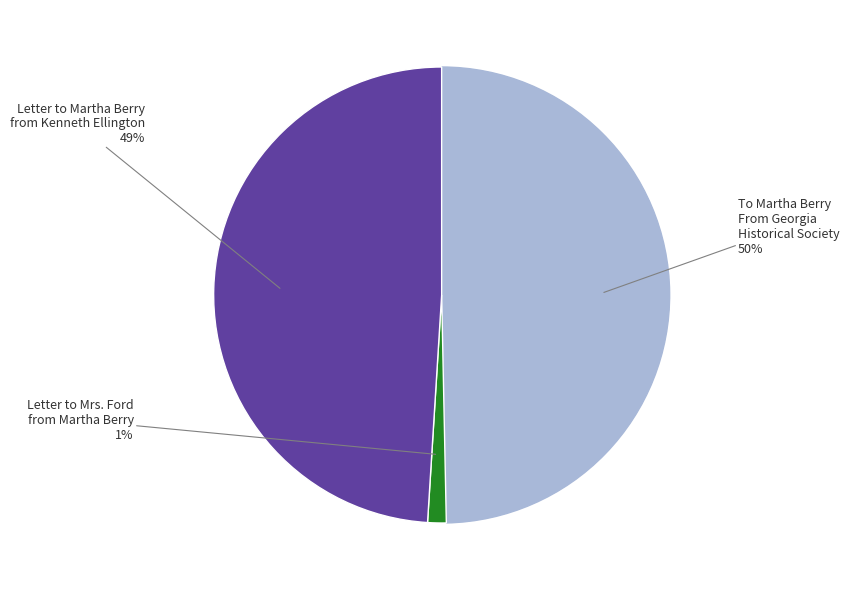

How many segments does this pie chart have?

3